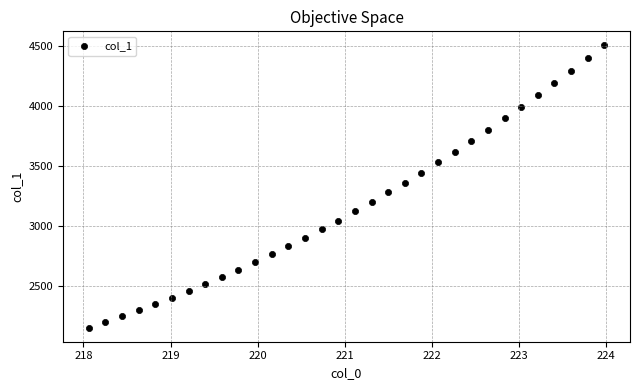

What is the range of Y values (max minus min)?

2354.1